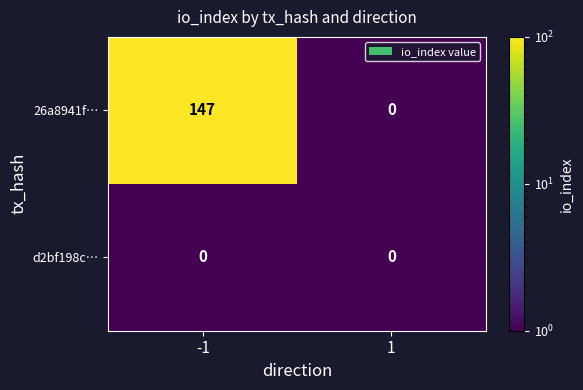

Which series has the largest range (max minus min)?

26a8941f…